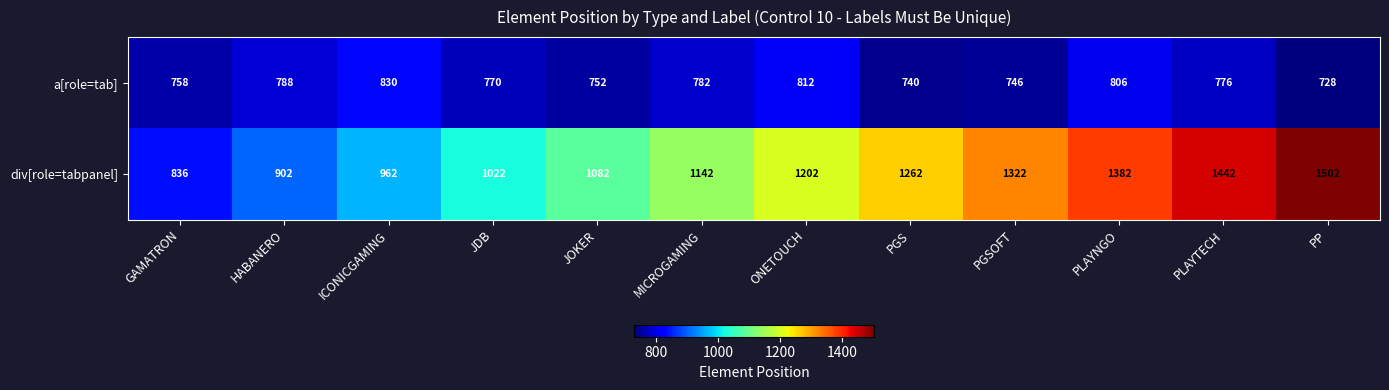

At which category does the chart reach its minimum across all series?

PP